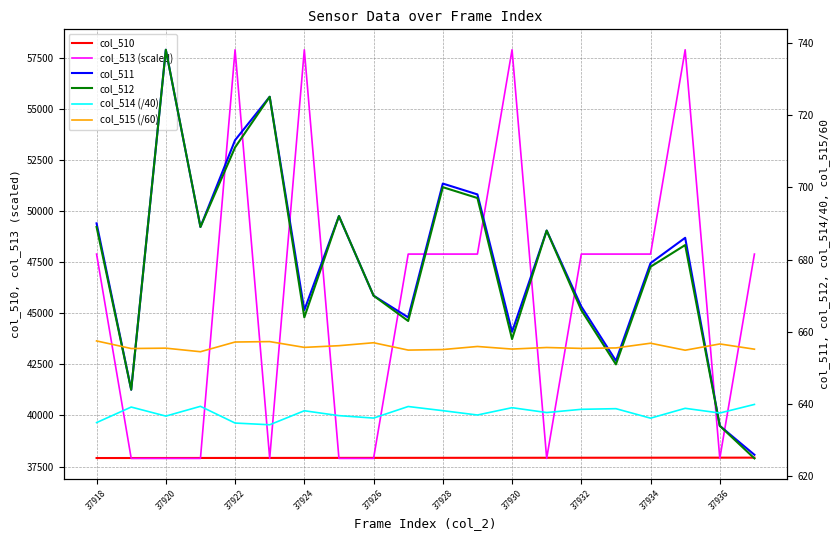

What are all the series names shown in the legend?

col_510, col_513 (scaled), col_511, col_512, col_514 (/40), col_515 (/60)